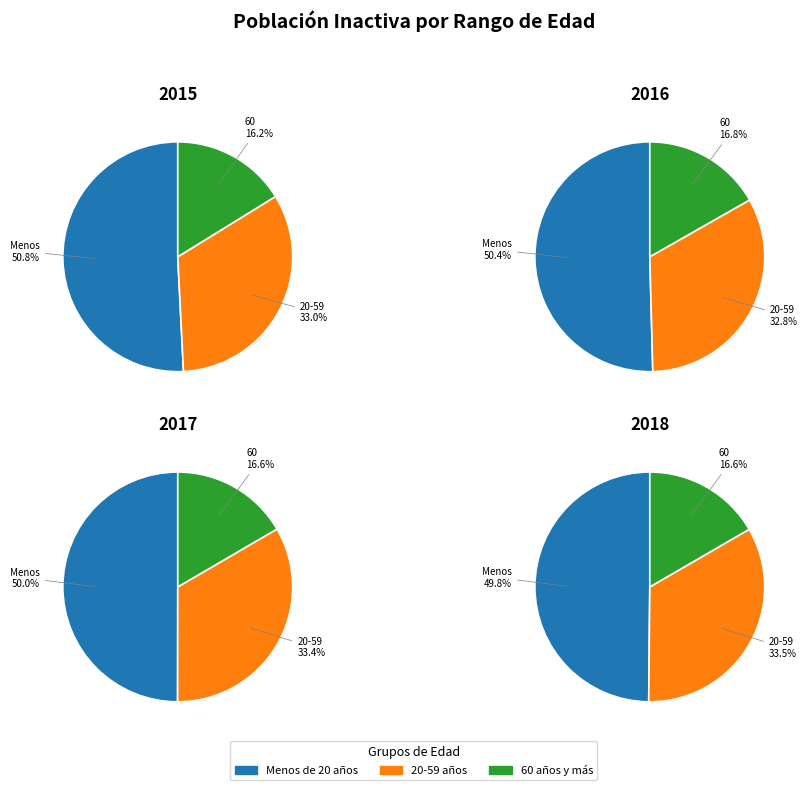

What is the largest slice in the pie chart?

Menos de 20 años